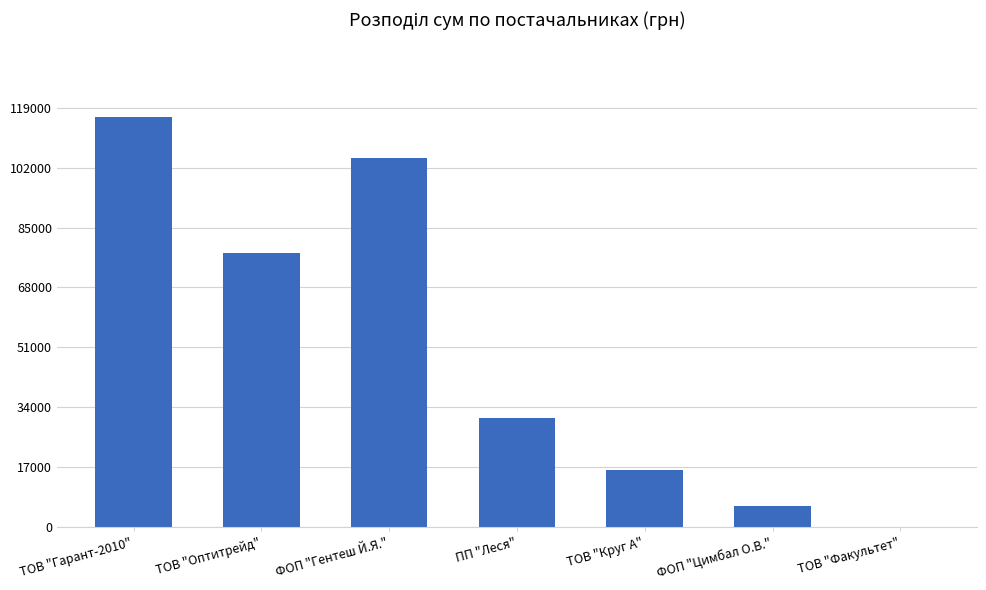

What is the ratio of the value at ТОВ "Оптитрейд" to the value at ТОВ "Круг А"?

4.8